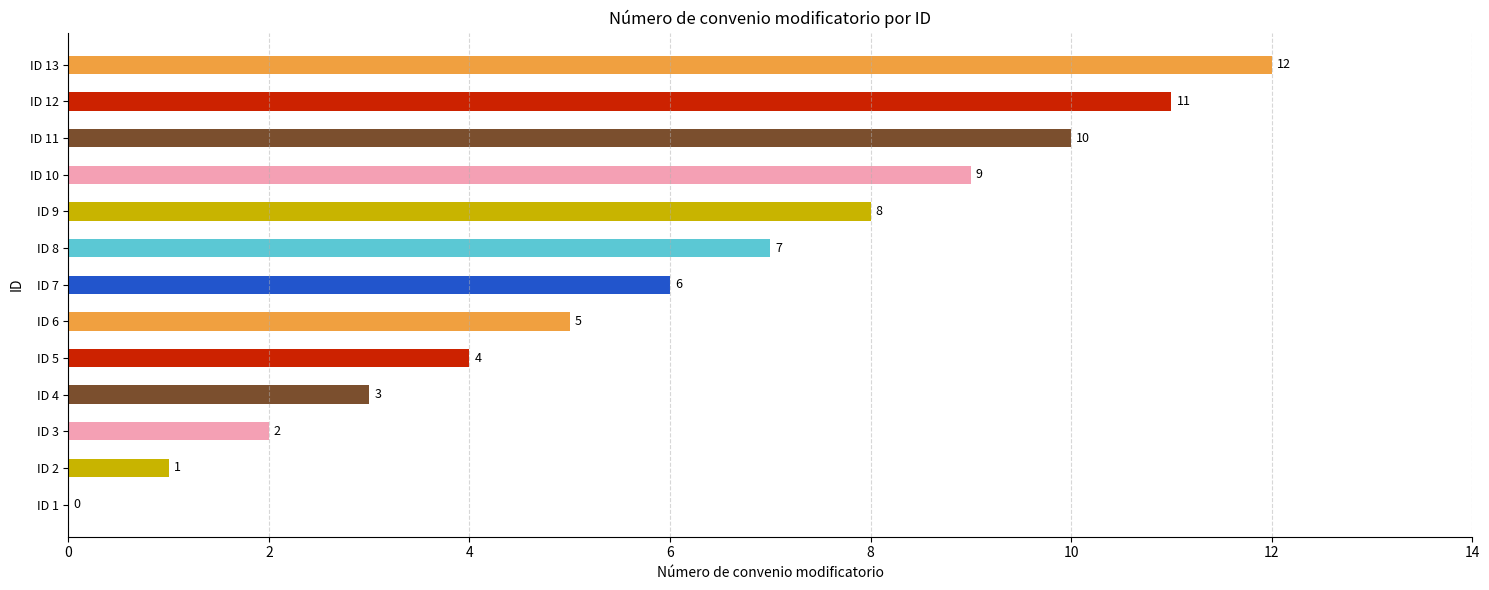

What is the sum of all values?

78